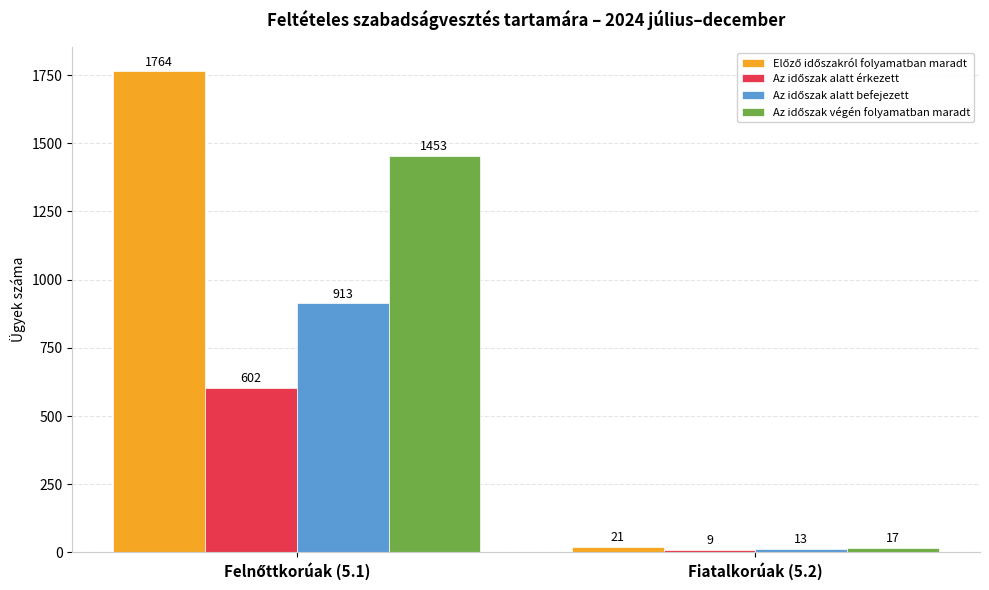

Which label corresponds to the smallest value in the chart?

Fiatalkorúak (5.2)